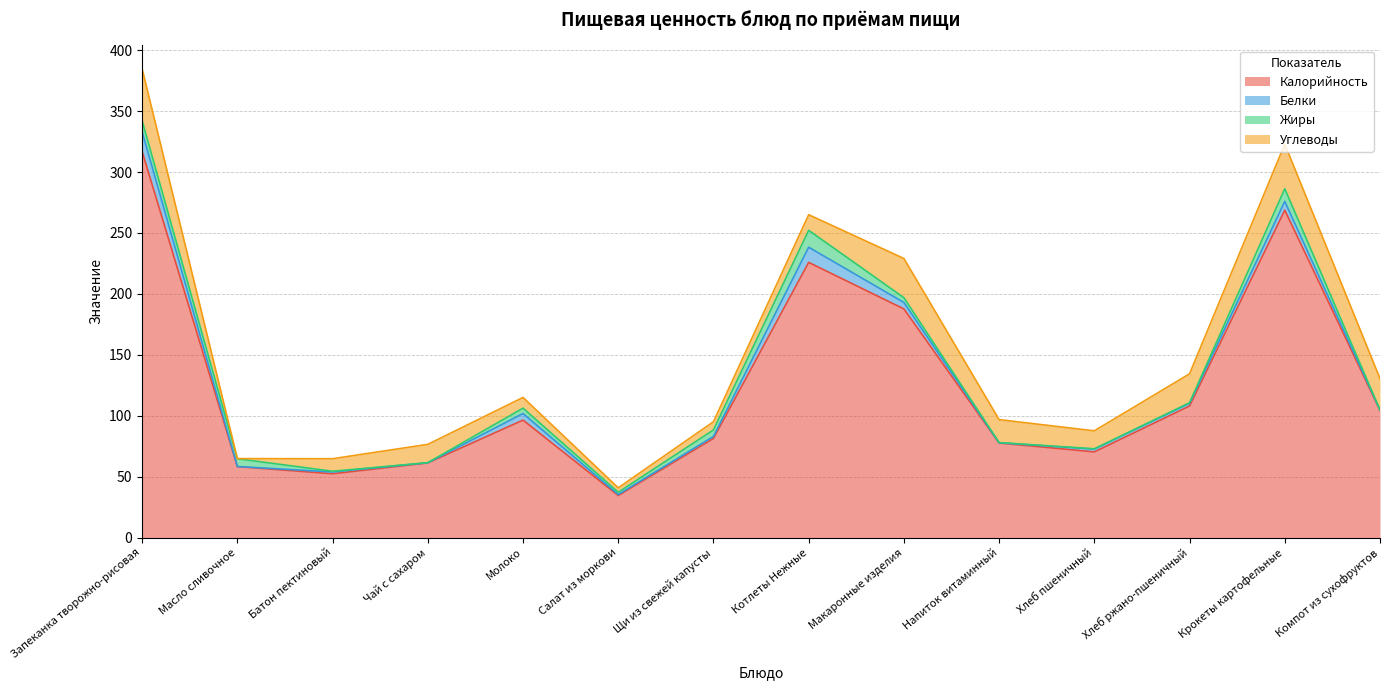

Rank the series by their maximum value, from lowest to highest.

Жиры, Белки, Углеводы, Калорийность